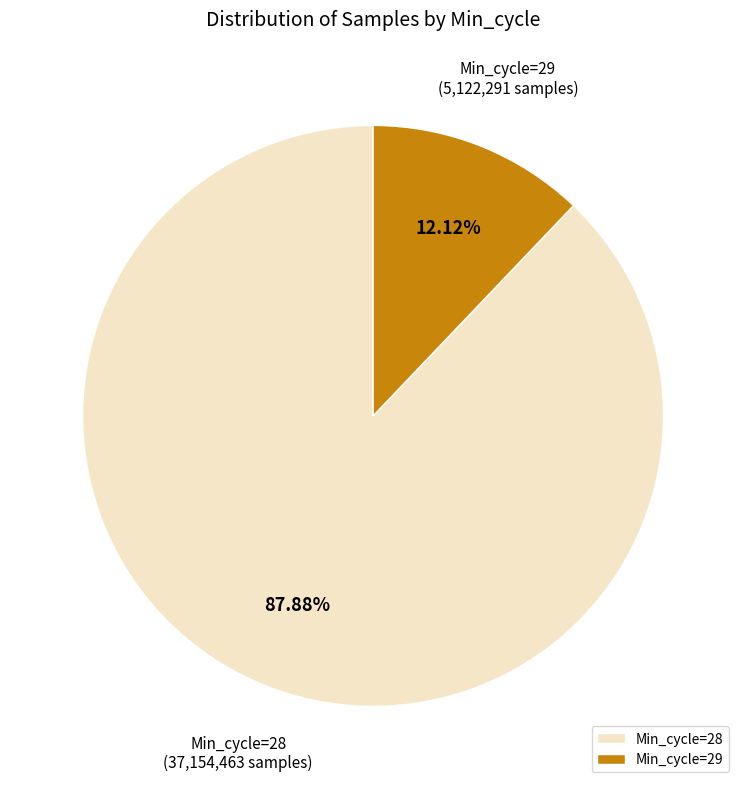

Between Min_cycle=29 and Min_cycle=28, which is larger?

Min_cycle=28